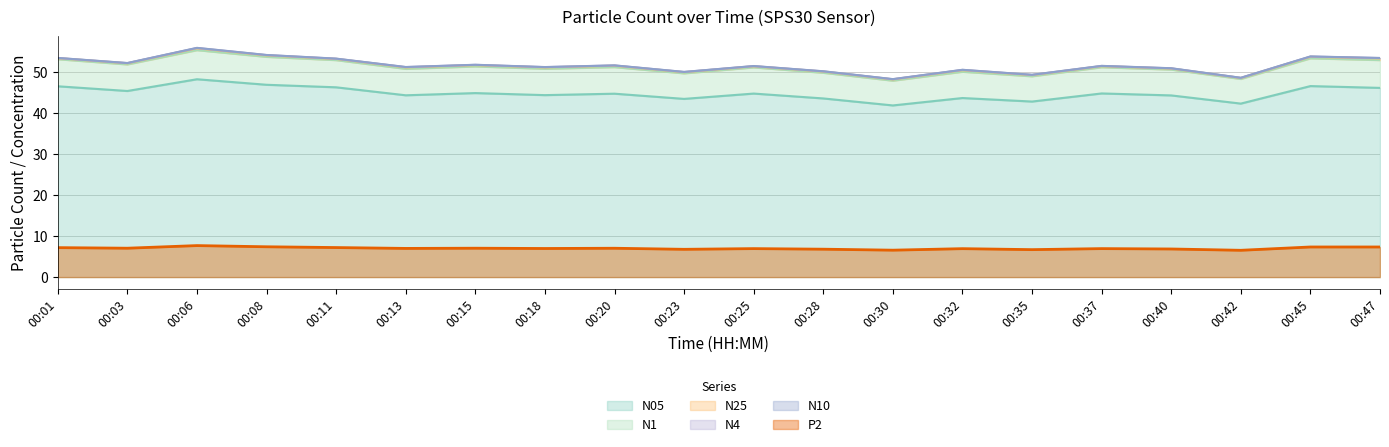

List the series in order of their peak value, lowest first.

P2, N05, N1, N25, N4, N10